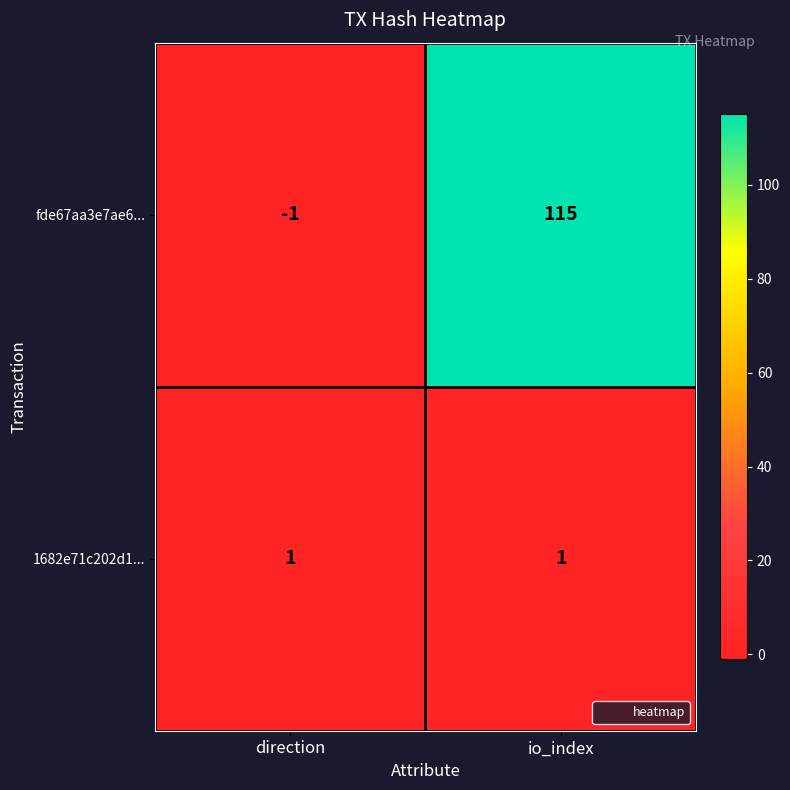

Reading left to right, list all the values displayed in this chart.

fde67aa3e7ae6...: -1	115
1682e71c202d1...: 1	1